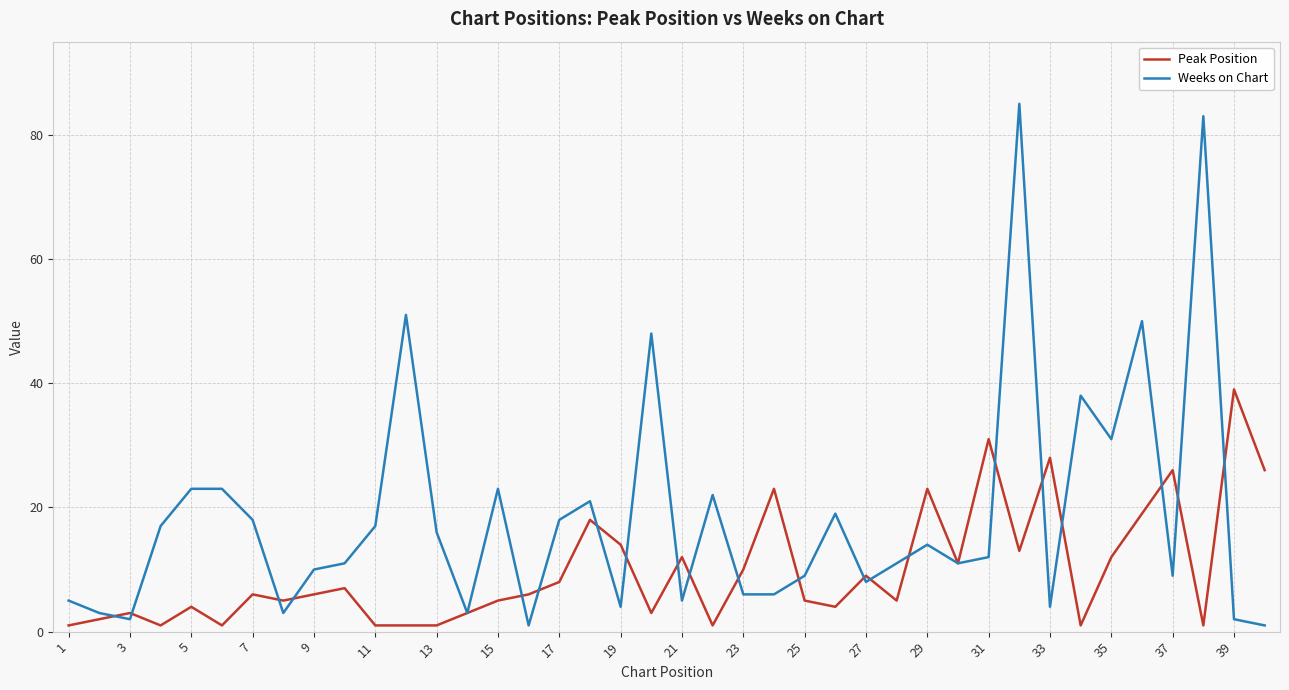

Which series has the widest spread of values?

Weeks on Chart